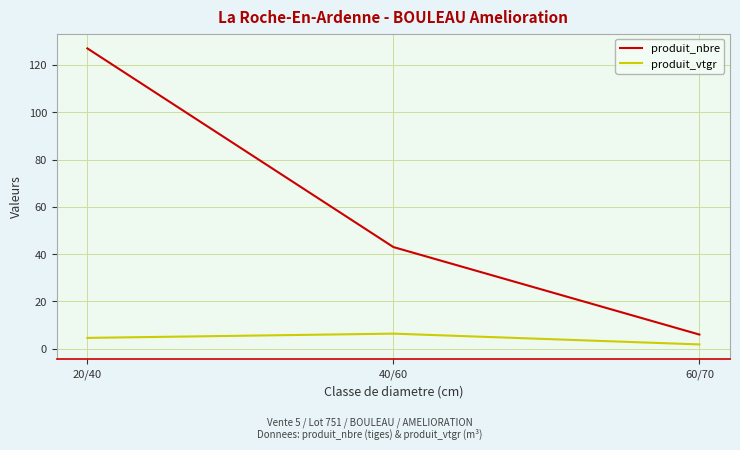

Reading left to right, transcribe all the data shown in this chart.

produit_nbre: 20/40=127.0	40/60=43.0	60/70=6.0
produit_vtgr: 20/40=4.6	40/60=6.4	60/70=1.8